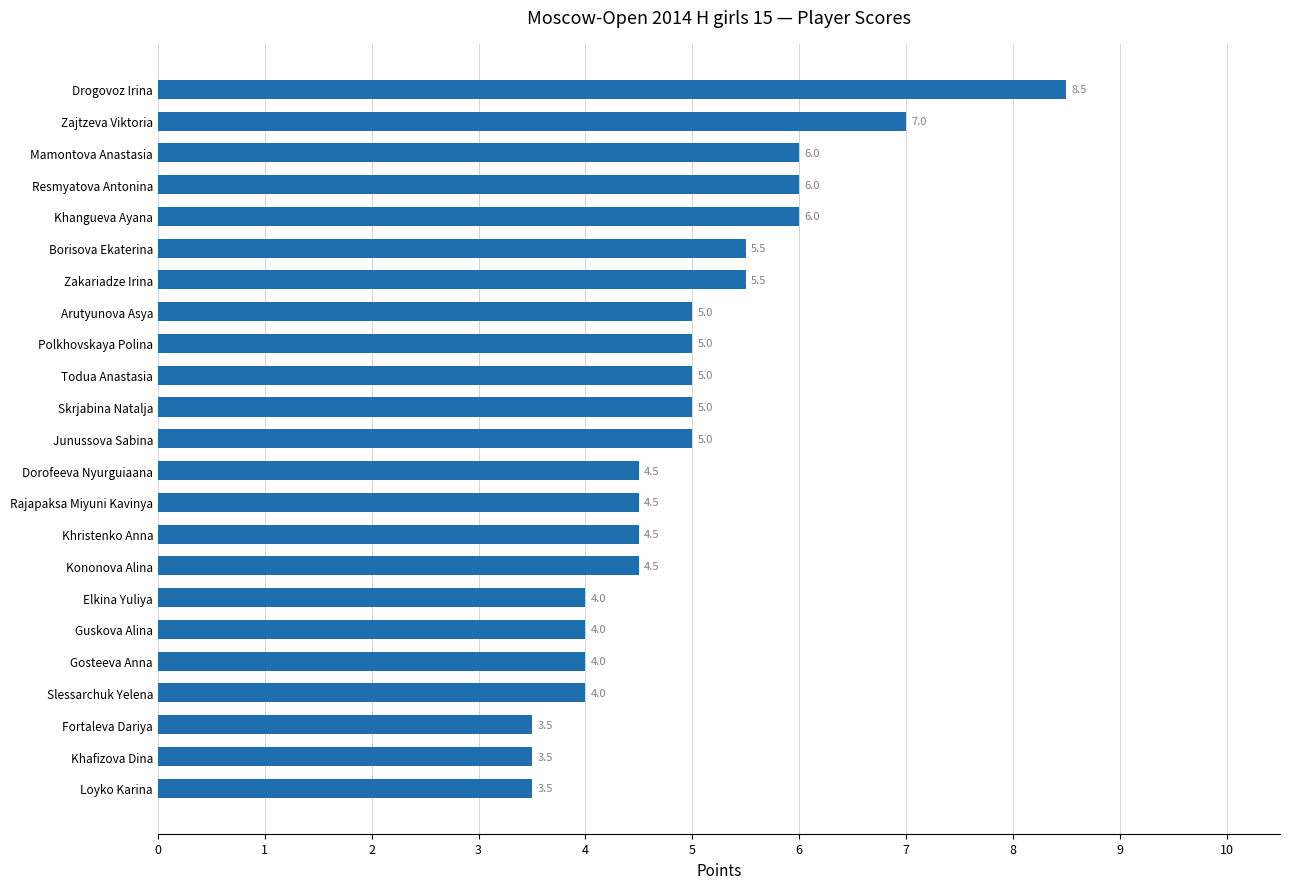

Read the value at Rajapaksa Miyuni Kavinya.

4.5